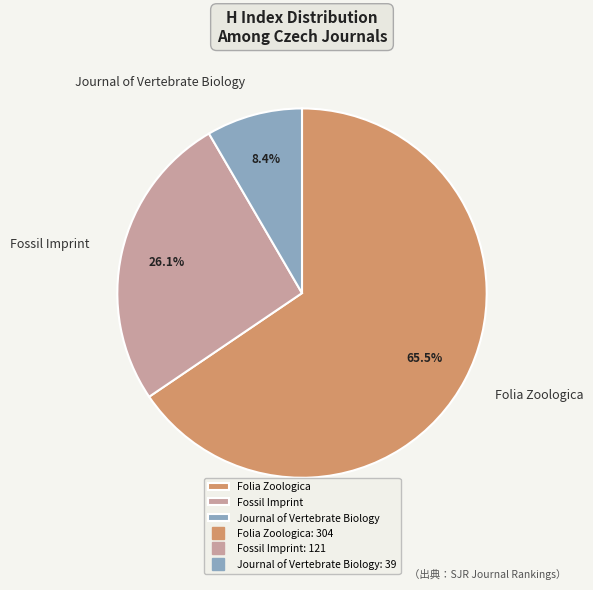

Which has a higher value, Journal of Vertebrate Biology or Folia Zoologica?

Folia Zoologica